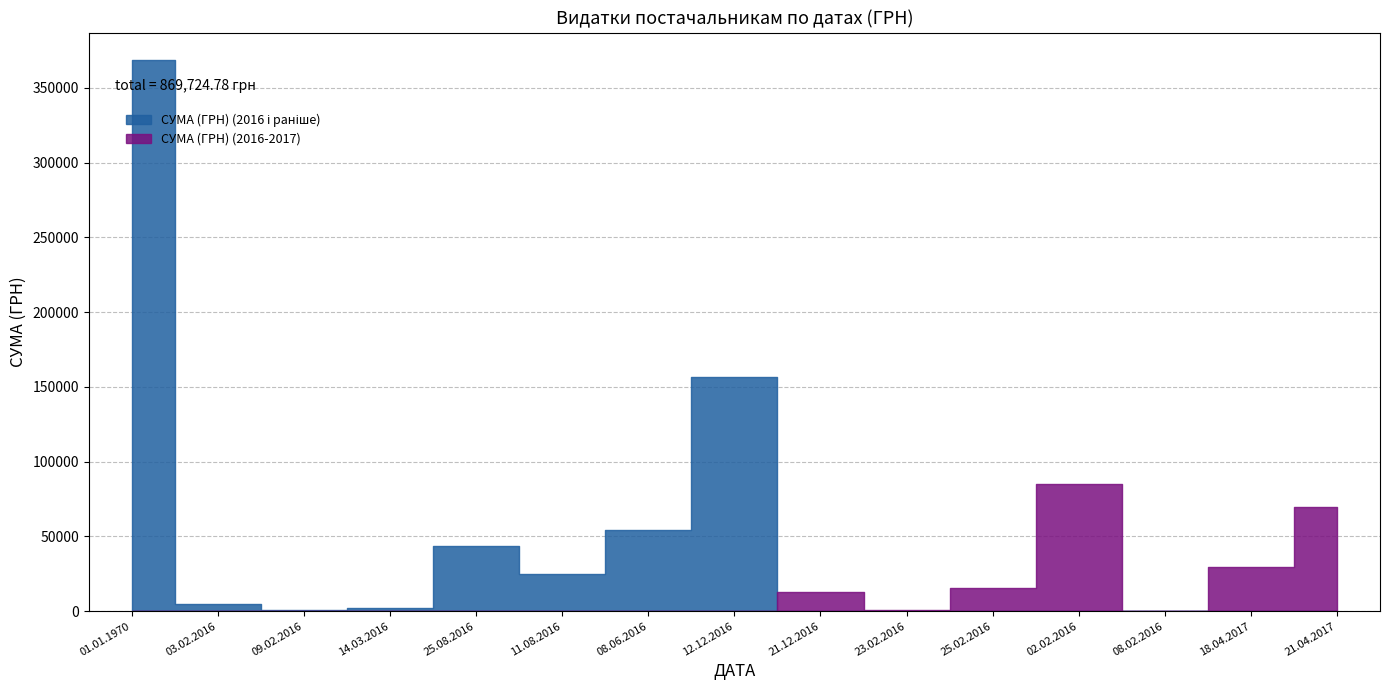

Count the number of values greater than 24897.

7